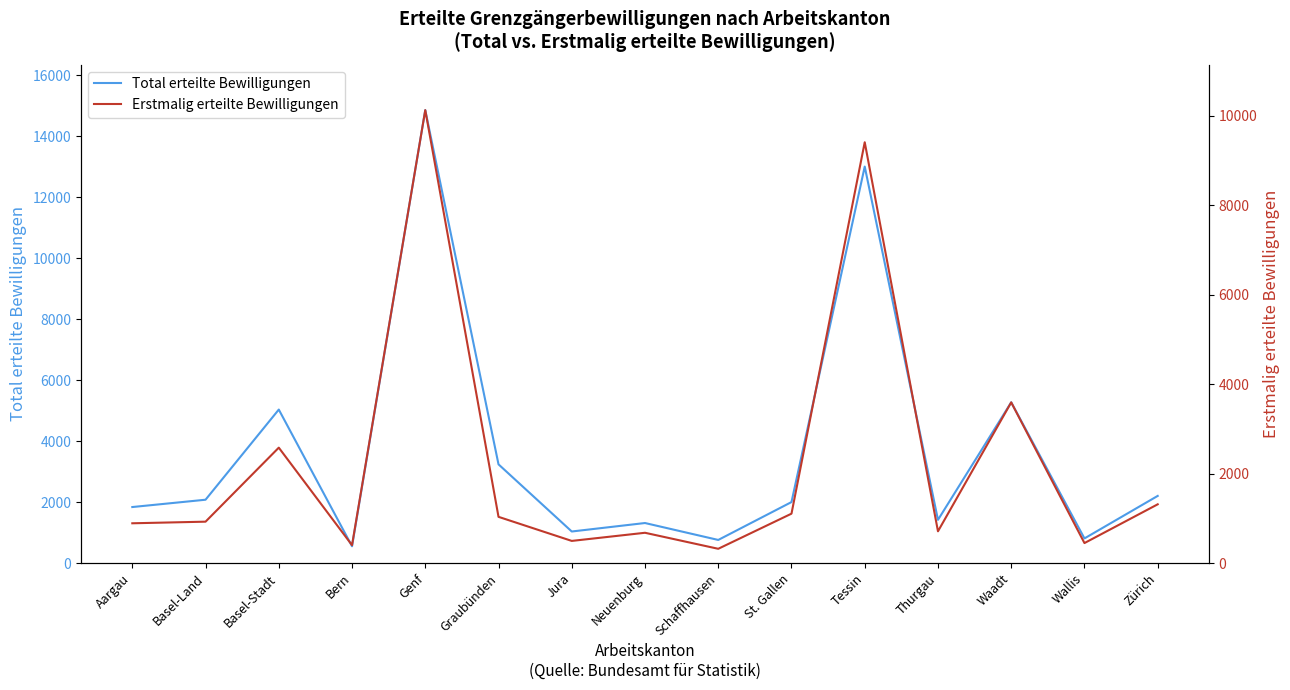

How many interior local valleys does the Erstmalig erteilte Bewilligungen series have?

5